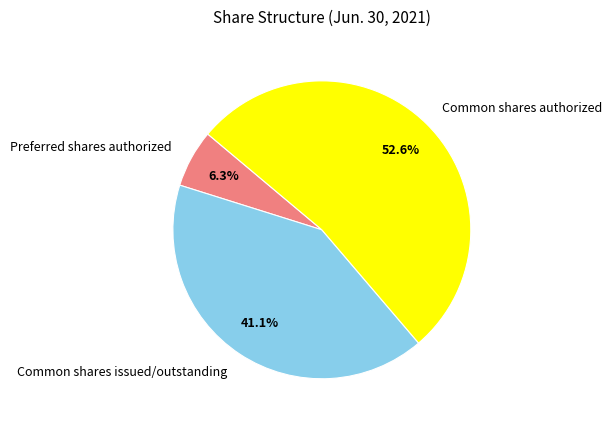

Do Preferred shares authorized and Common shares issued/outstanding together represent more than half of the pie?

No